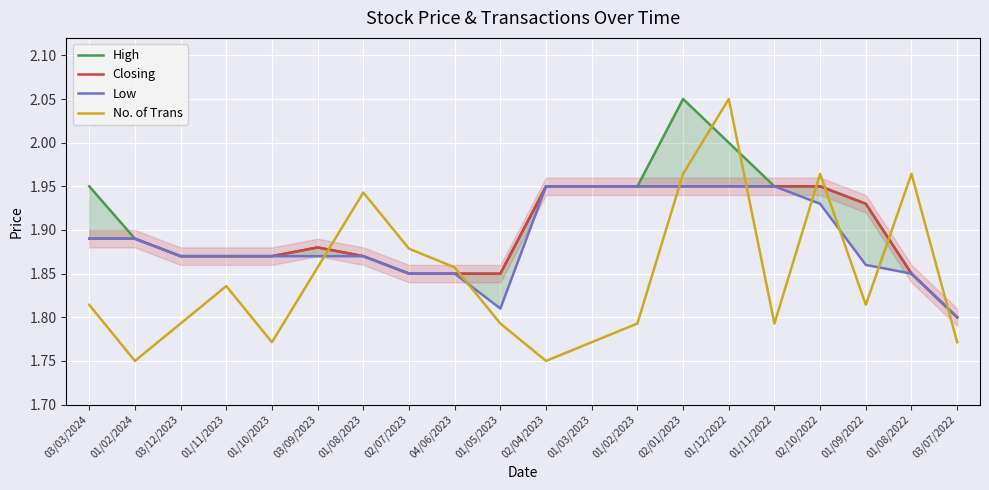

What is the average value of the Low series?

1.9